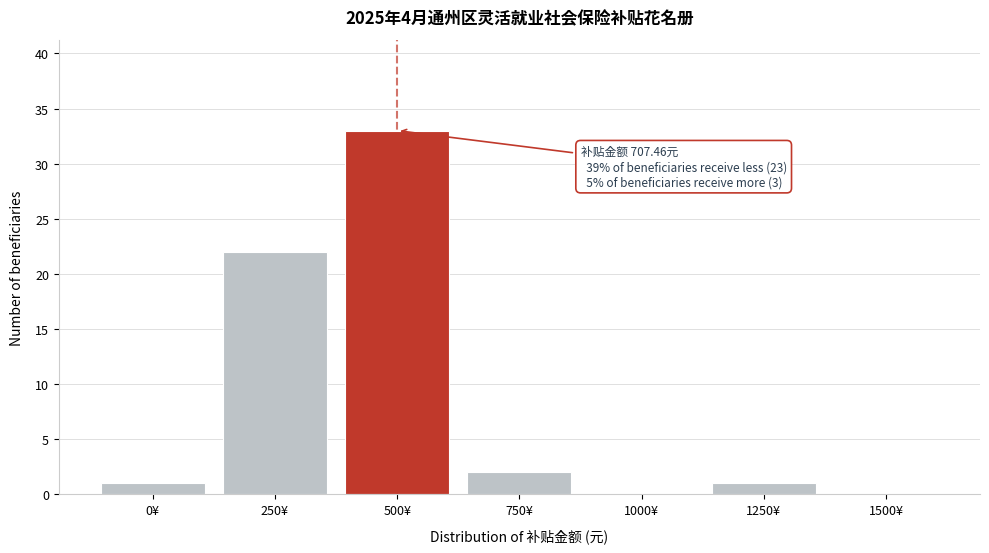

Reading left to right, what are all the values shown in this chart?

0¥=1	250¥=22	500¥=33	750¥=2	1000¥=0	1250¥=1	1500¥=0